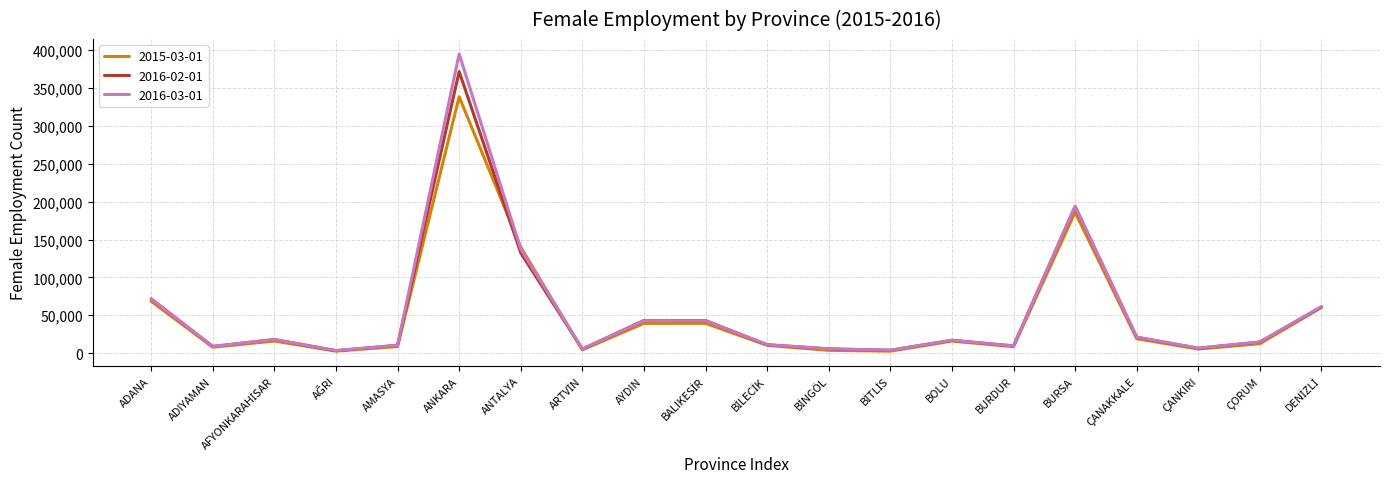

What is the total value across all series at ANKARA?

1104927